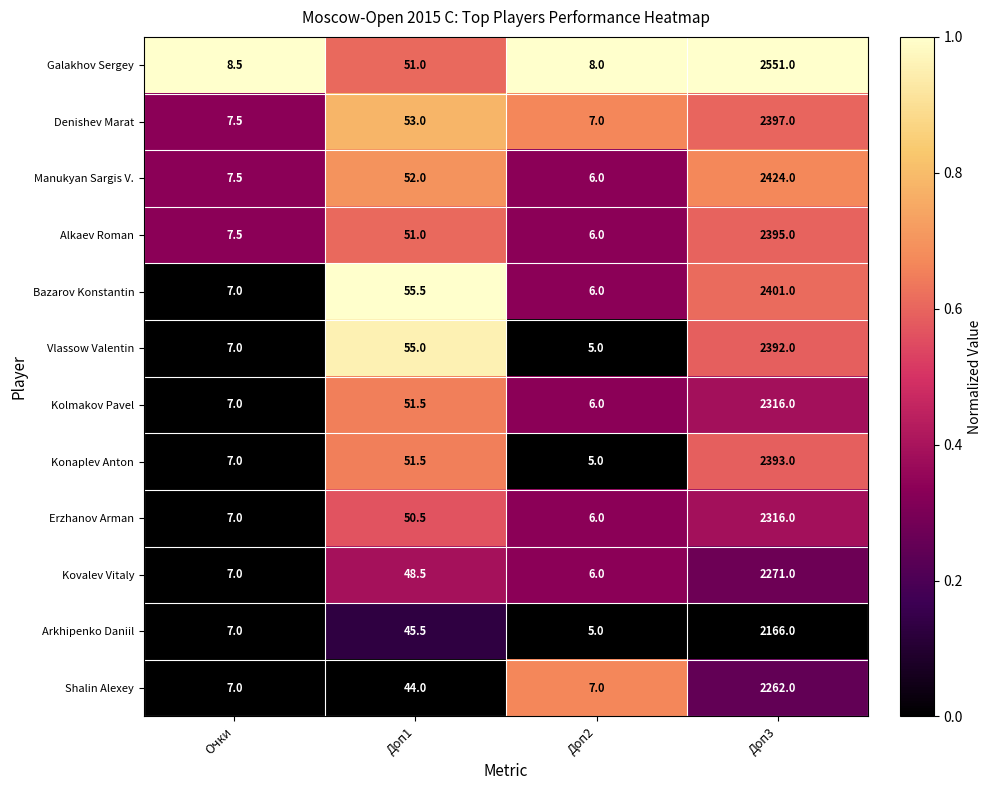

Which series has the largest total across all categories?

Galakhov Sergey